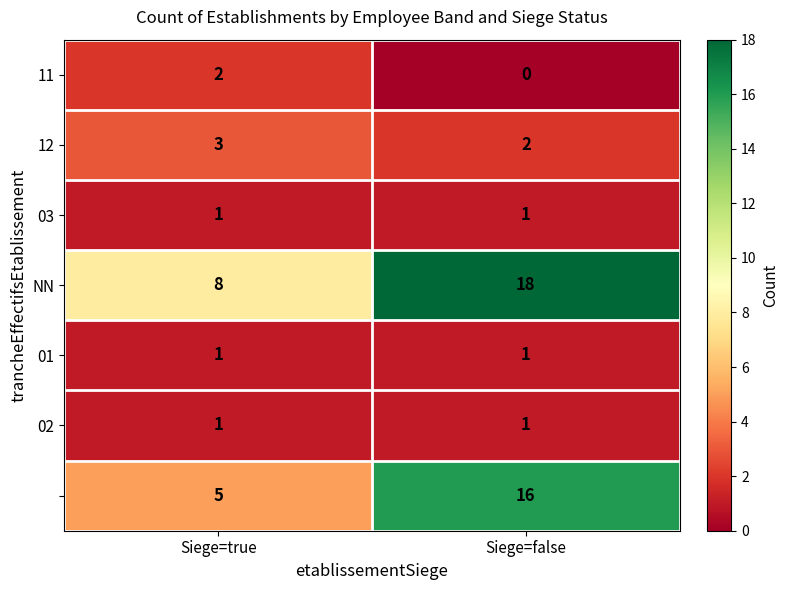

What is the total value across all series at Siege=false?

39